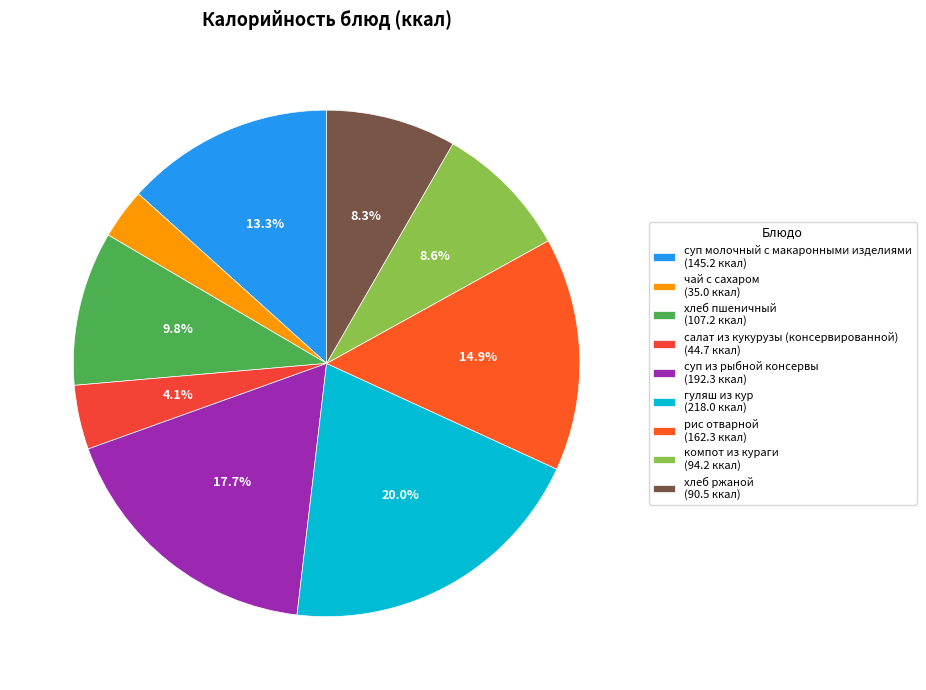

What is the largest slice in the pie chart?

гуляш из кур